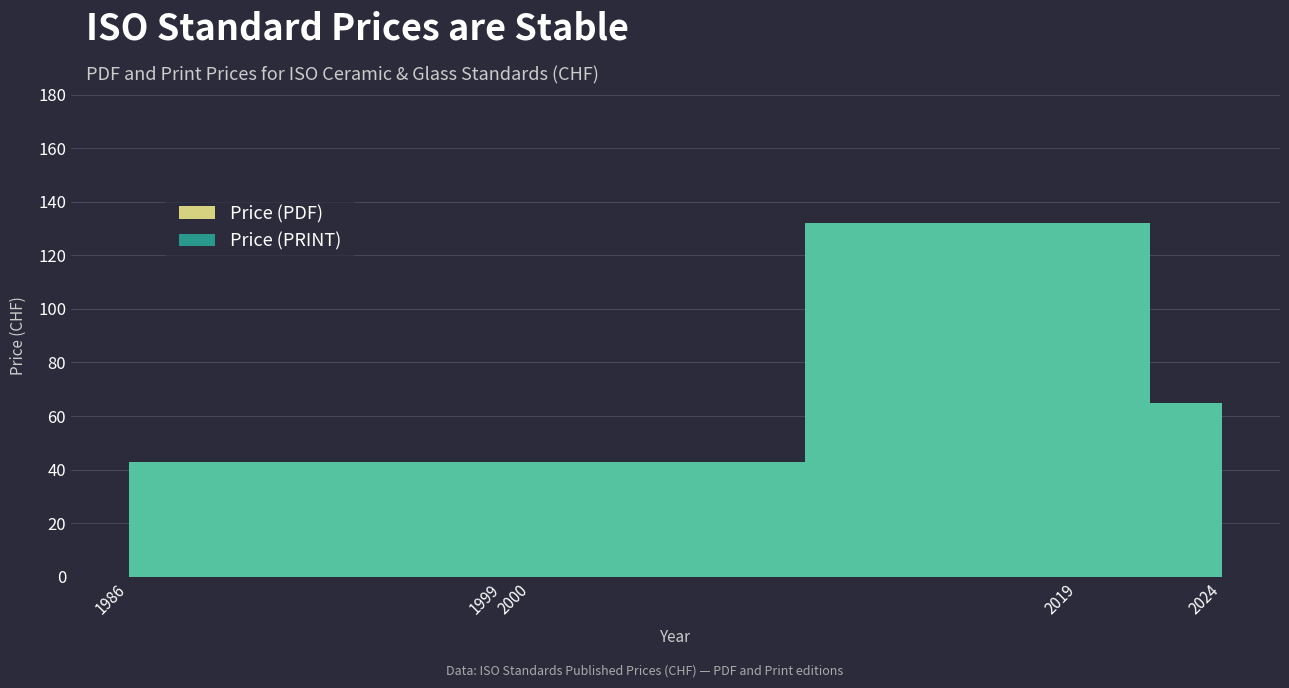

How many Price (PRINT) values are between 43 and 132?

7